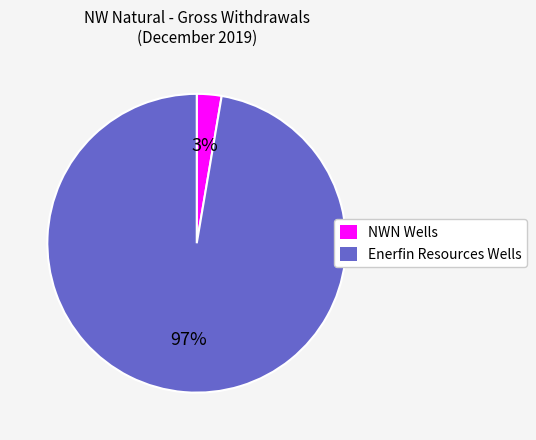

To the nearest percent, what percentage of the pie is NWN Wells?

3%